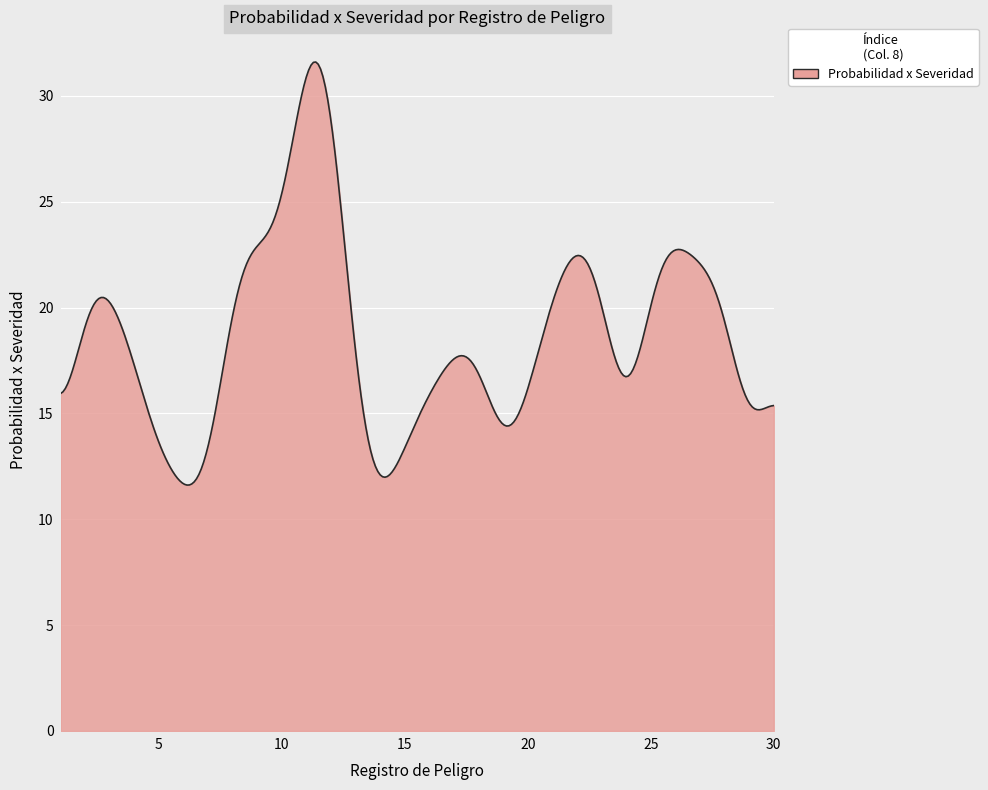

What is the smallest value displayed?

11.6